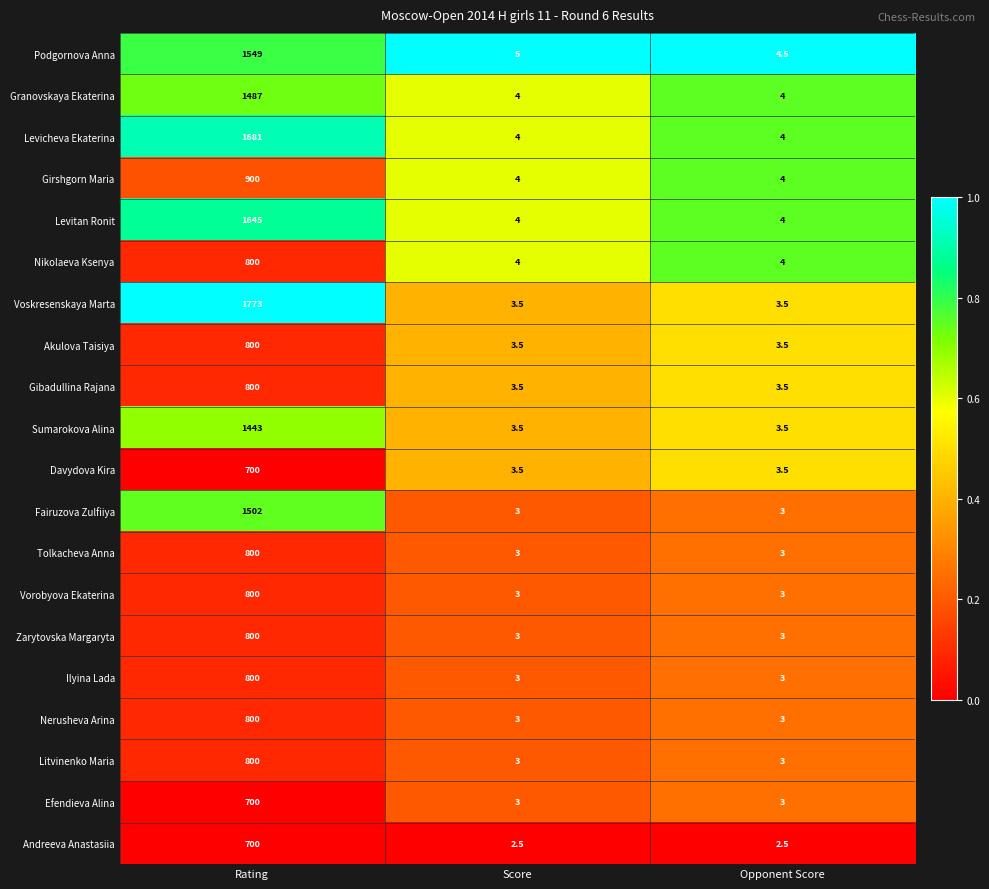

What is the total value across all series at Opponent Score?

68.5